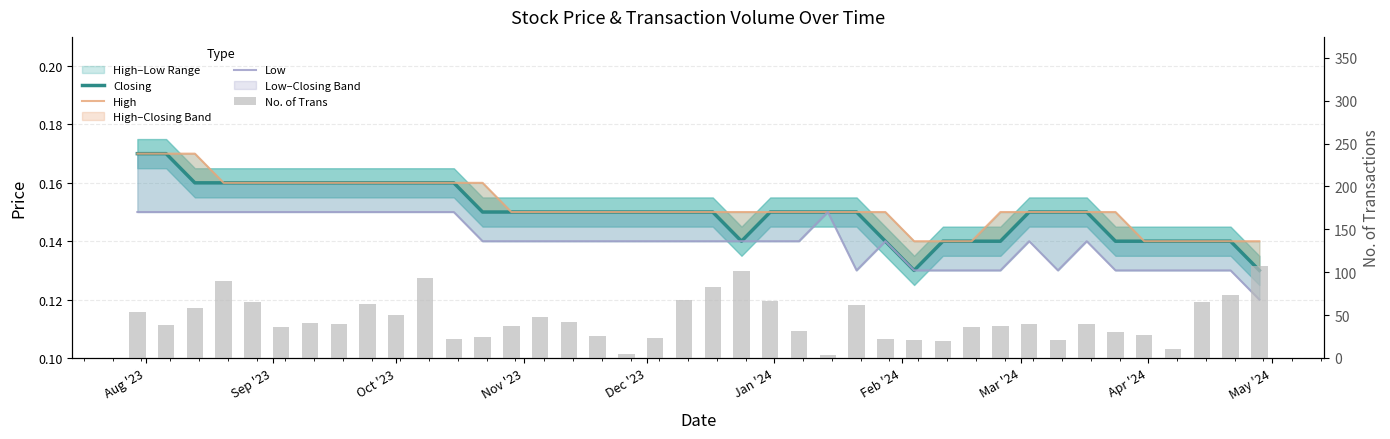

Does the chart contain stacked bars?

No